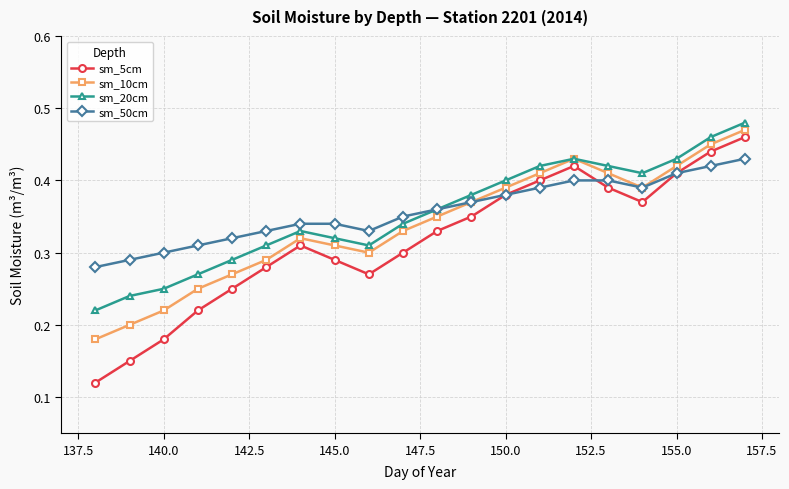

How many sm_5cm values are between 0 and 1?

20